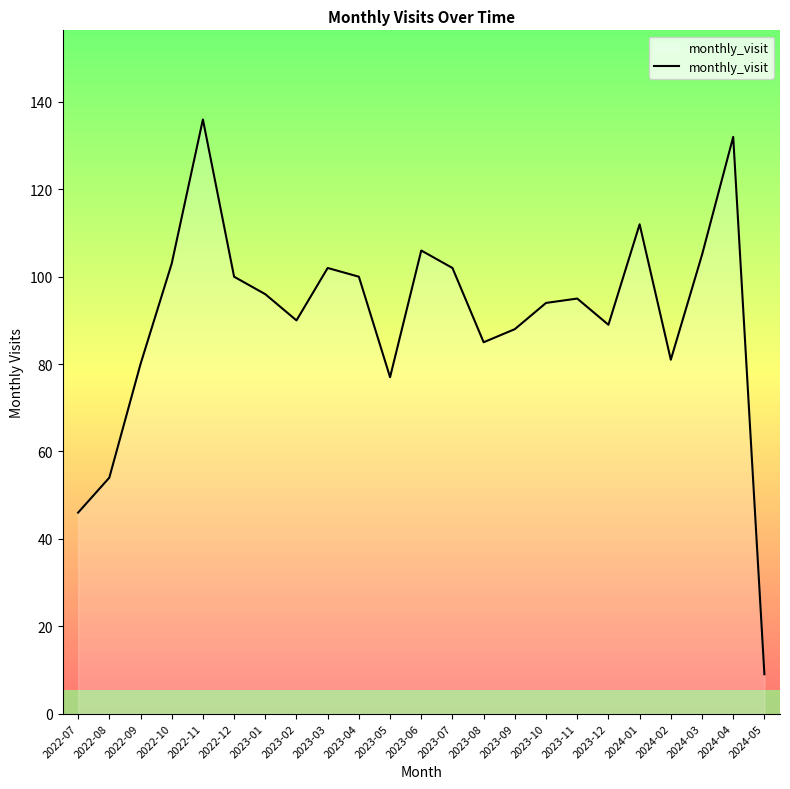

What is the difference between the maximum and minimum values?

127